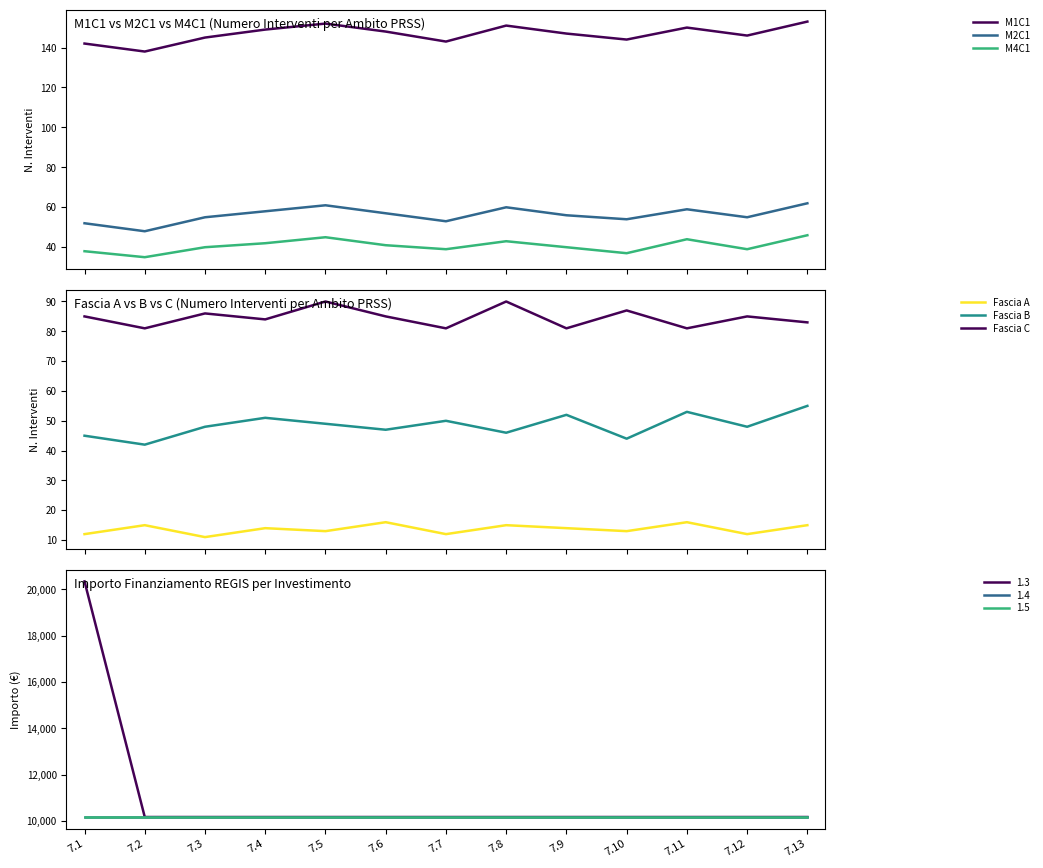

True or false: Fascia A and Fascia B cross at least once.

False